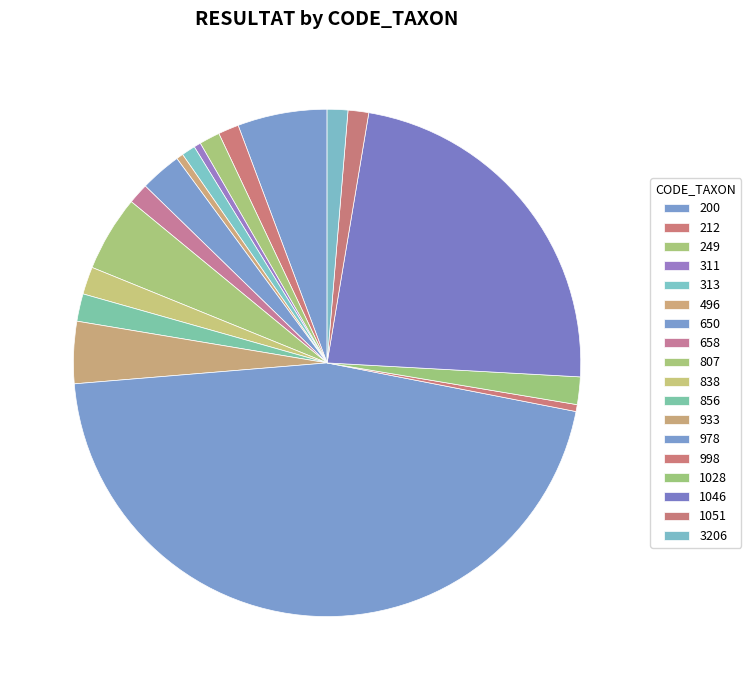

To the nearest percent, what is the difference between the largest and smallest slice percentages?

45%